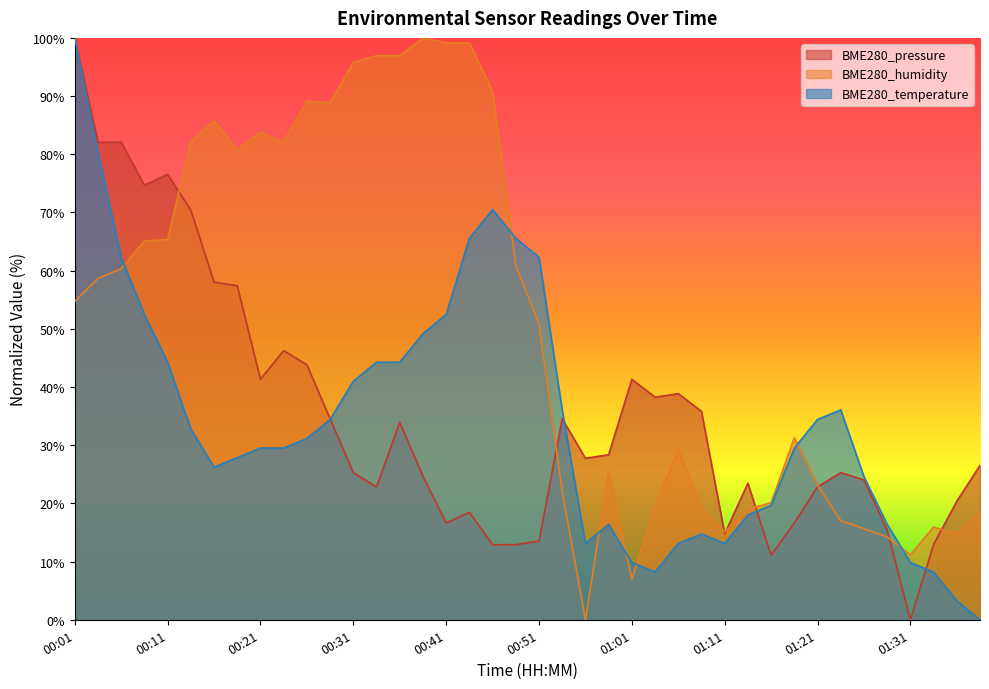

What is the approximate value of BME280_pressure at 01:39?

26.5